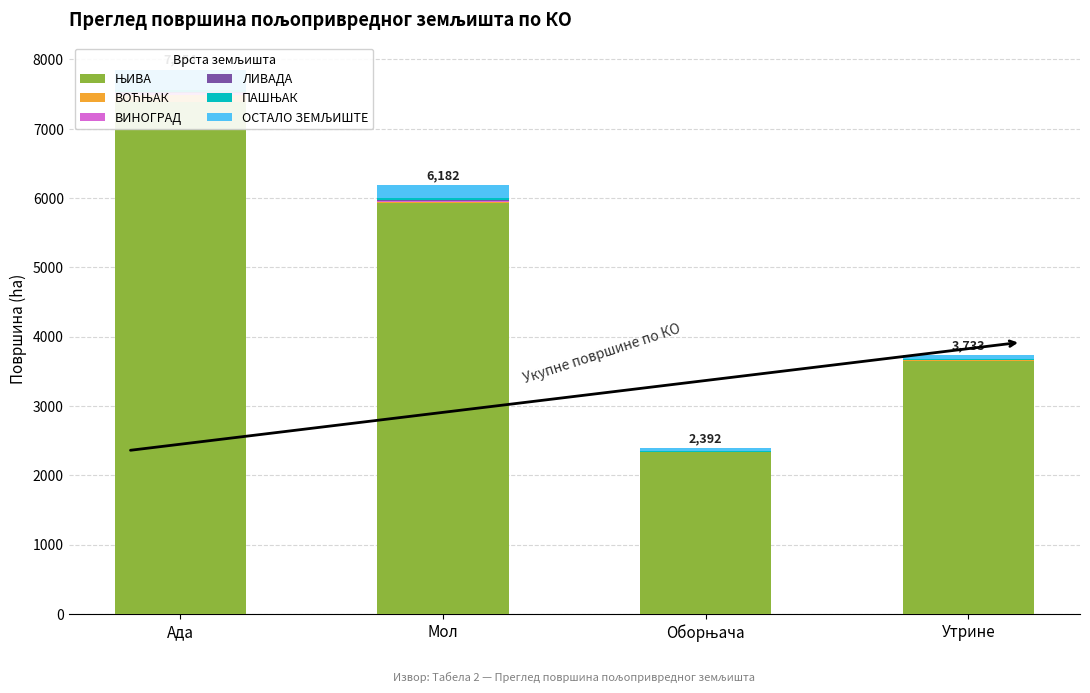

What is the difference between the ВОЋЊАК values at Ада and Оборњача?

95.0